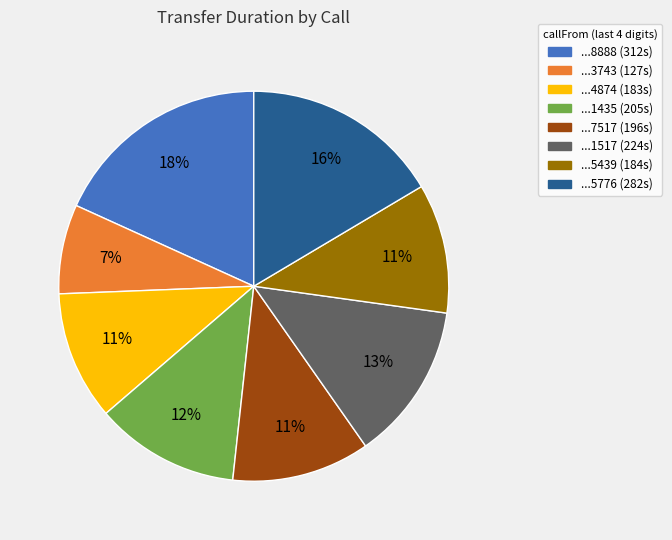

To the nearest percent, what is the average slice percentage?

12%